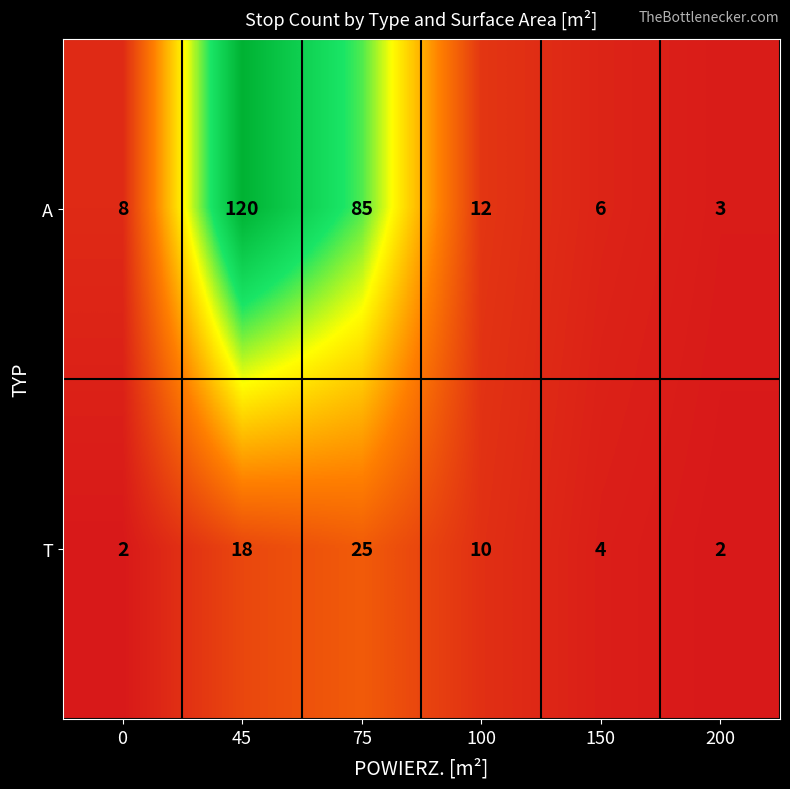

Reading left to right, transcribe all the data shown in this chart.

A: 8	120	85	12	6	3
T: 2	18	25	10	4	2